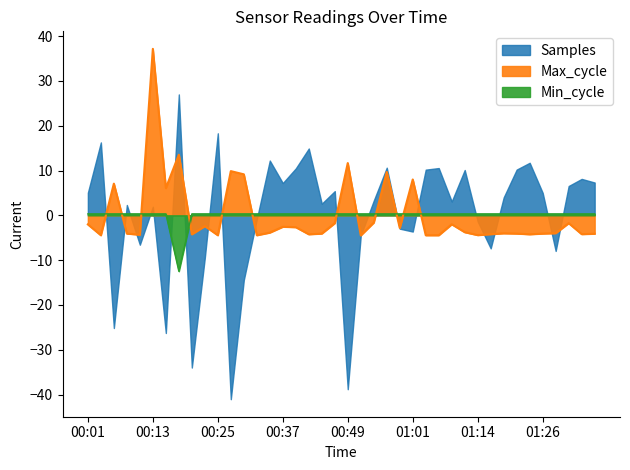

What is the maximum value for Max_cycle?

37.2